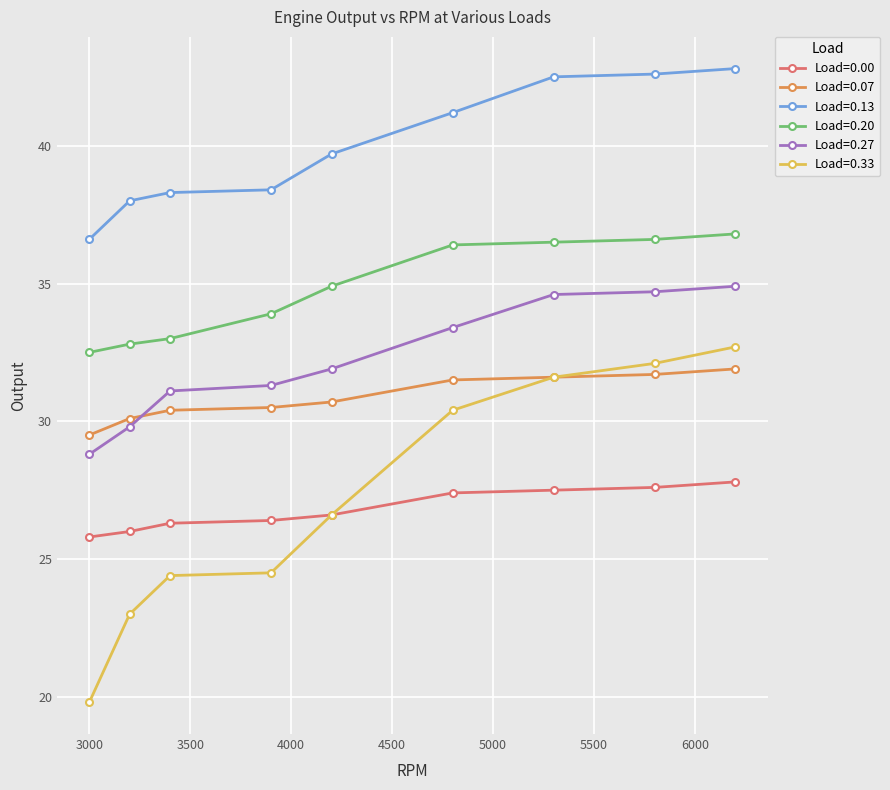

What is the highest value of the Load=0.20 series?

36.8